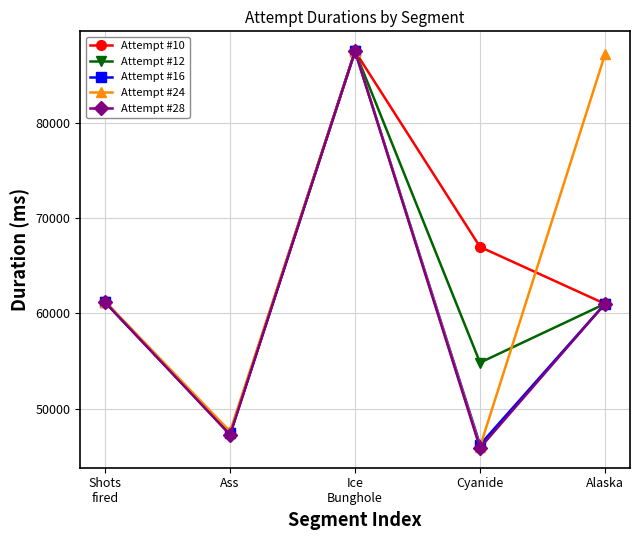

What is the value of the Attempt #16 point at the 5th from the left?

61000